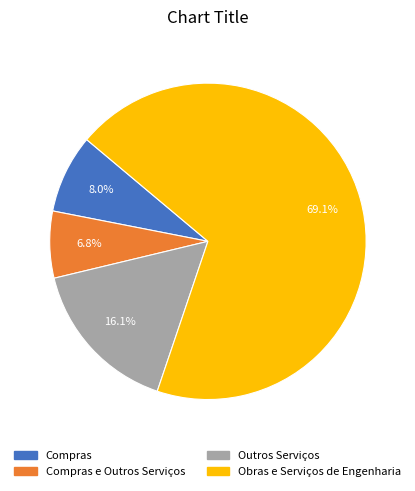

What is the largest slice in the pie chart?

Obras e Serviços de Engenharia